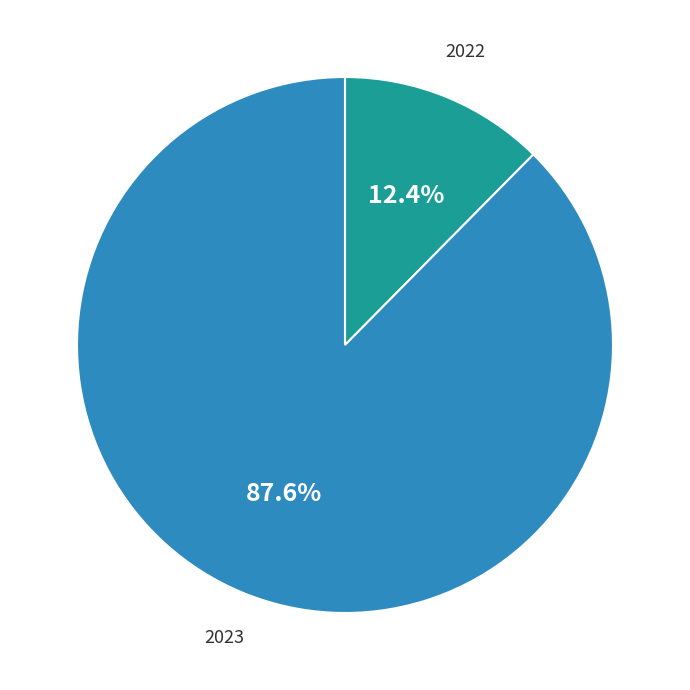

What is the largest slice in the pie chart?

2023